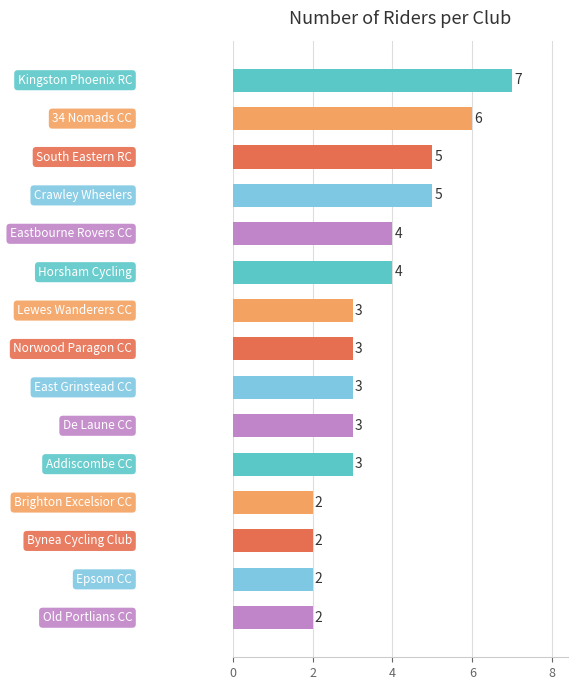

What is the difference between the maximum and second lowest values?

5